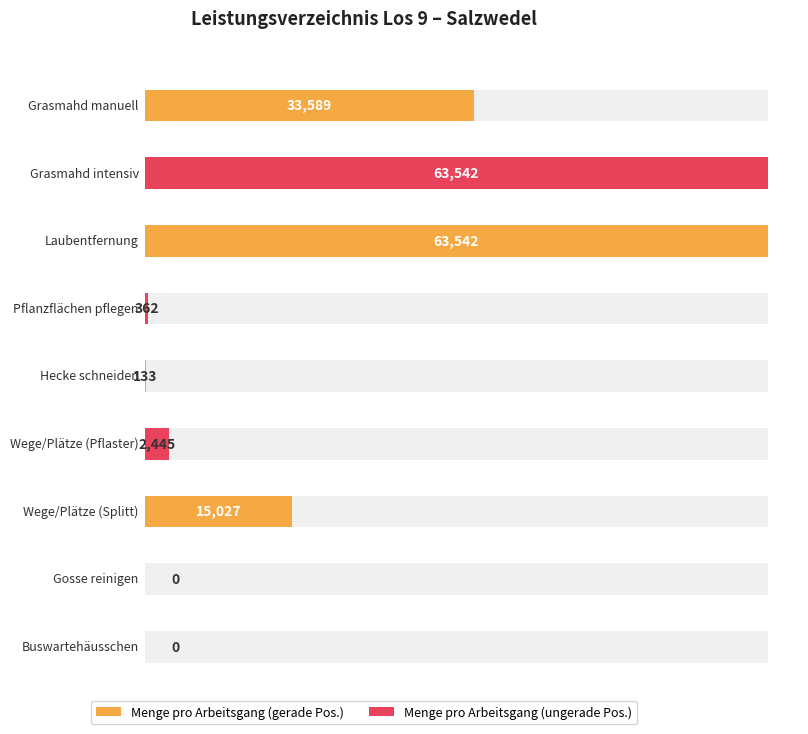

The value at Hecke schneiden is 207. True or false?

False